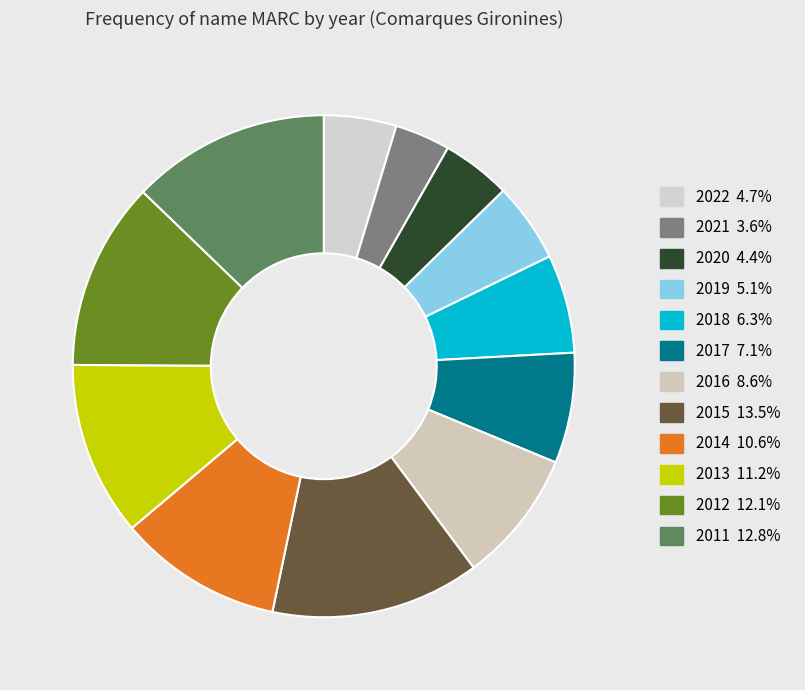

Rank the categories by value from lowest to highest.

2021, 2020, 2022, 2019, 2018, 2017, 2016, 2014, 2013, 2012, 2011, 2015